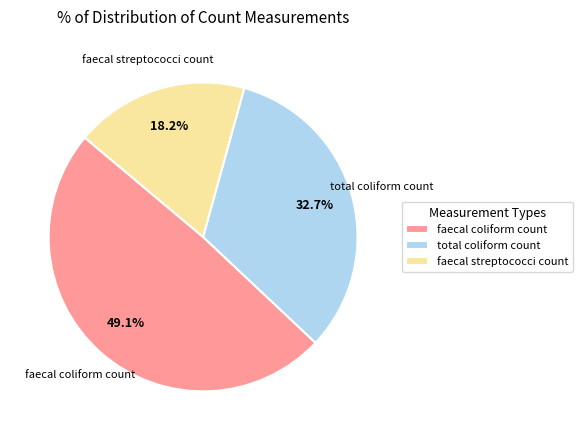

To the nearest percent, what is the difference between the total coliform count and faecal streptococci count slice percentages?

15%